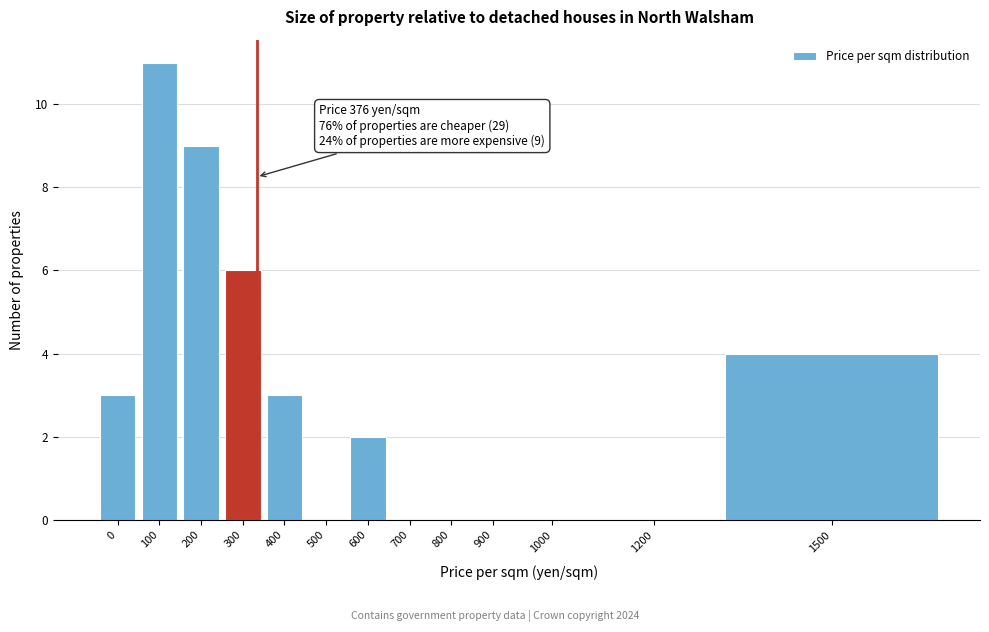

Reading right to left, extract all data points from this chart.

1500=4	1200=0	1000=0	900=0	800=0	700=0	600=2	500=0	400=3	300=6	200=9	100=11	0=3